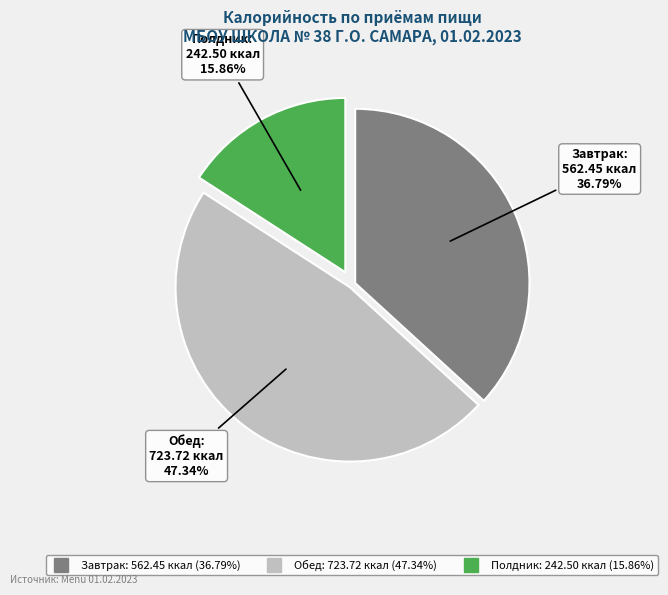

Does any single category account for the majority?

No